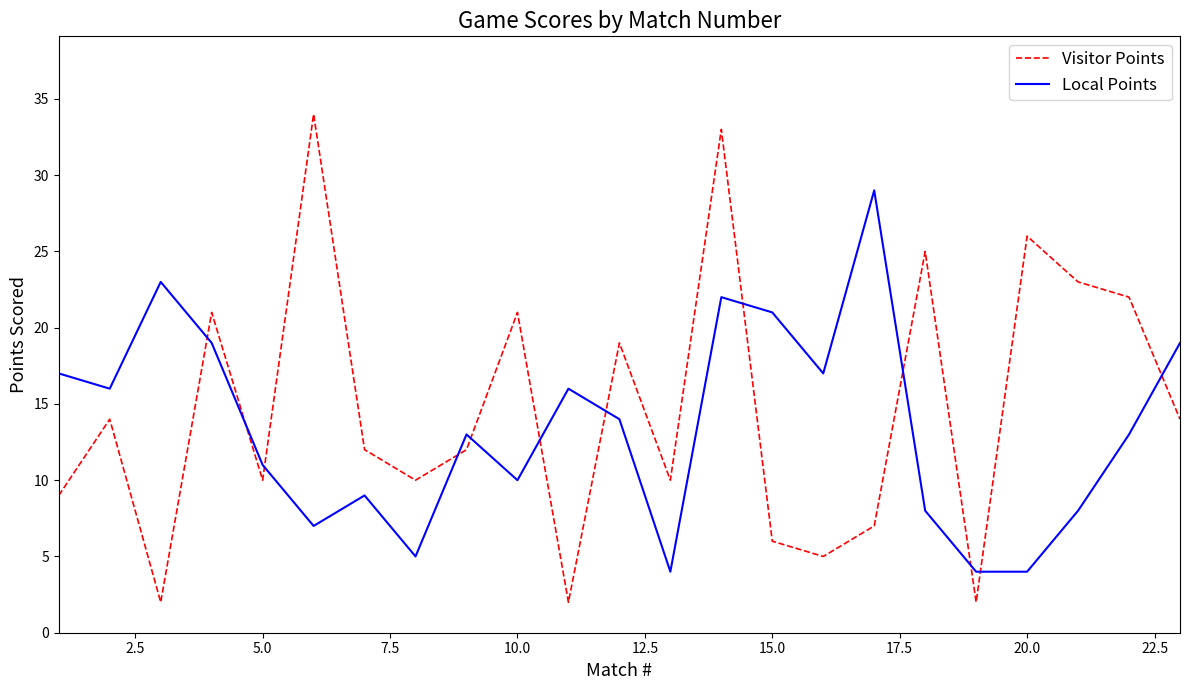

Count the number of categories in the chart.

23